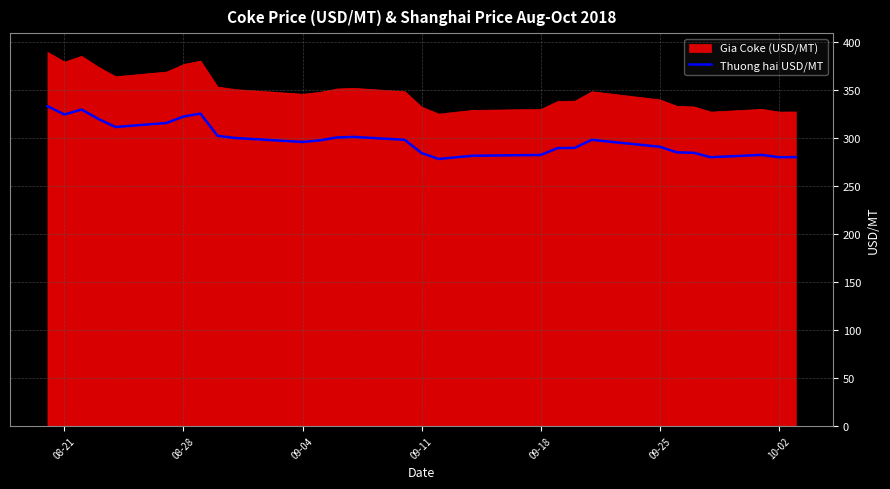

What is the difference between the second highest and minimum values?

51.6